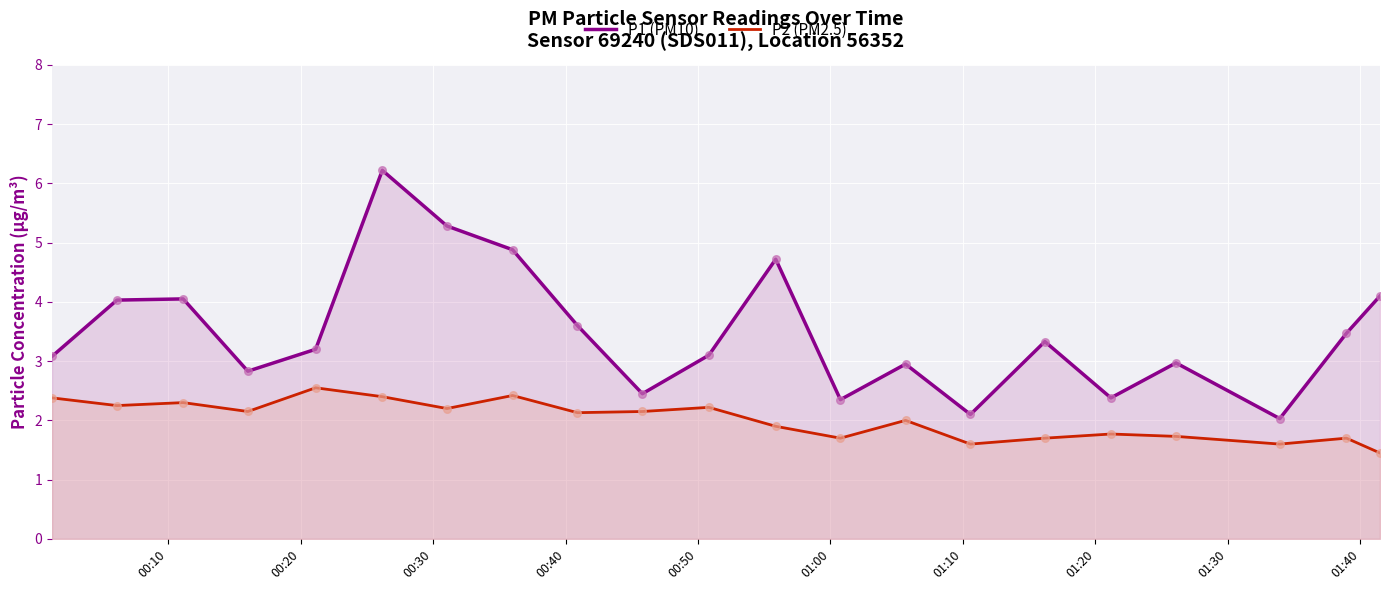

Which series contains the highest Y value?

P1 (PM10)